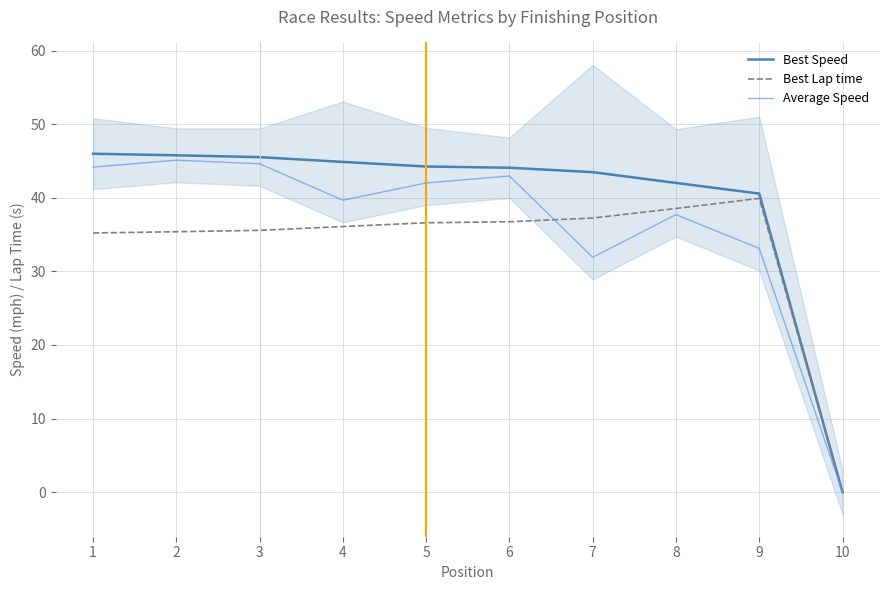

Which series has the largest total across all categories?

Best Speed